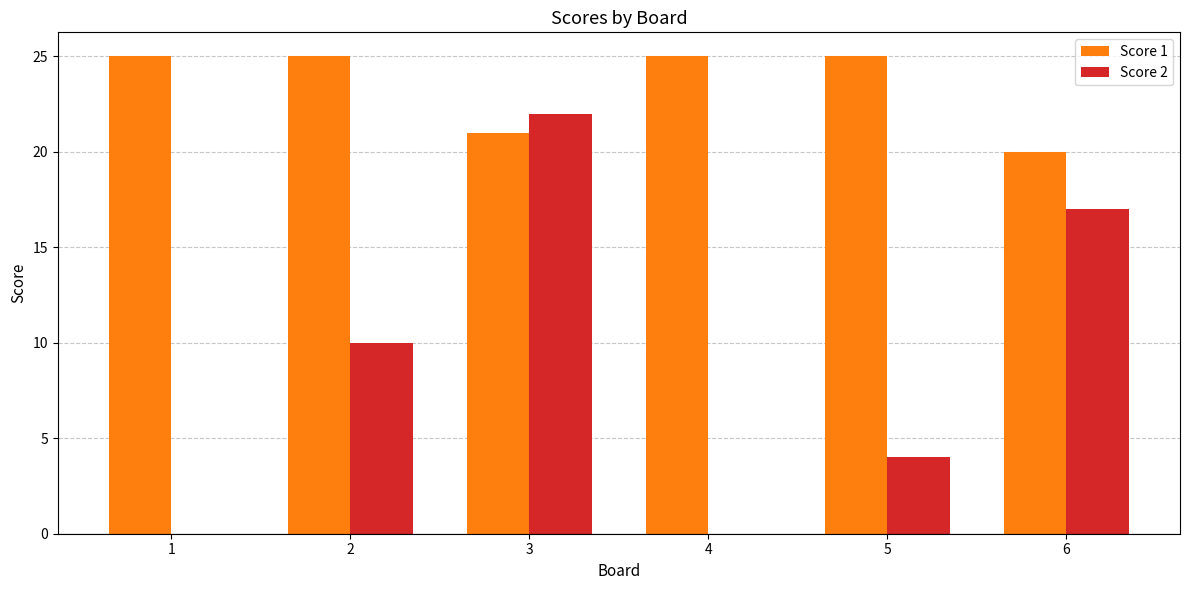

What is the greatest value displayed?

25